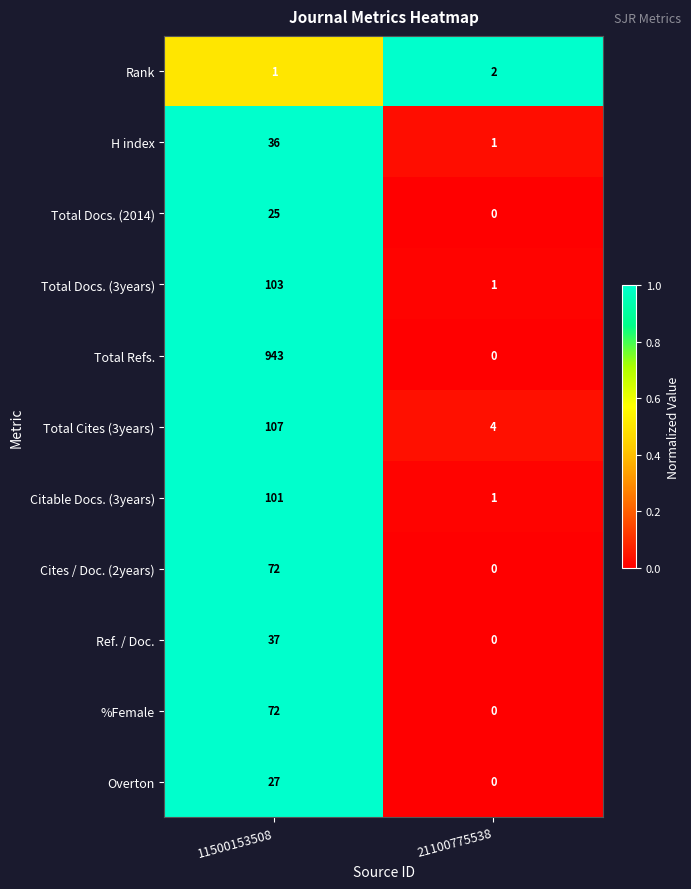

How many data points does each series have?

2